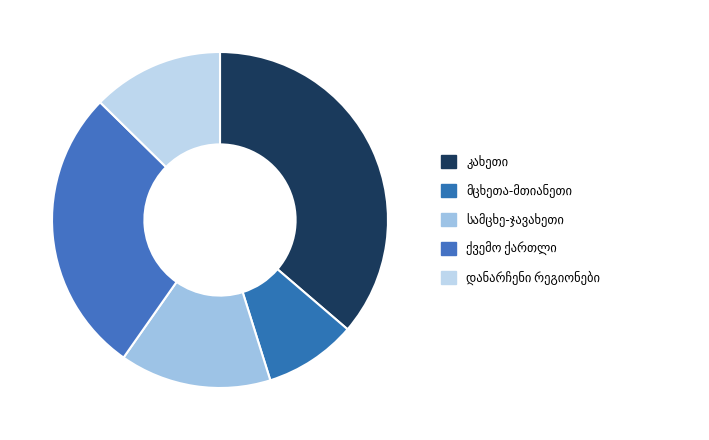

How many segments does this pie chart have?

5